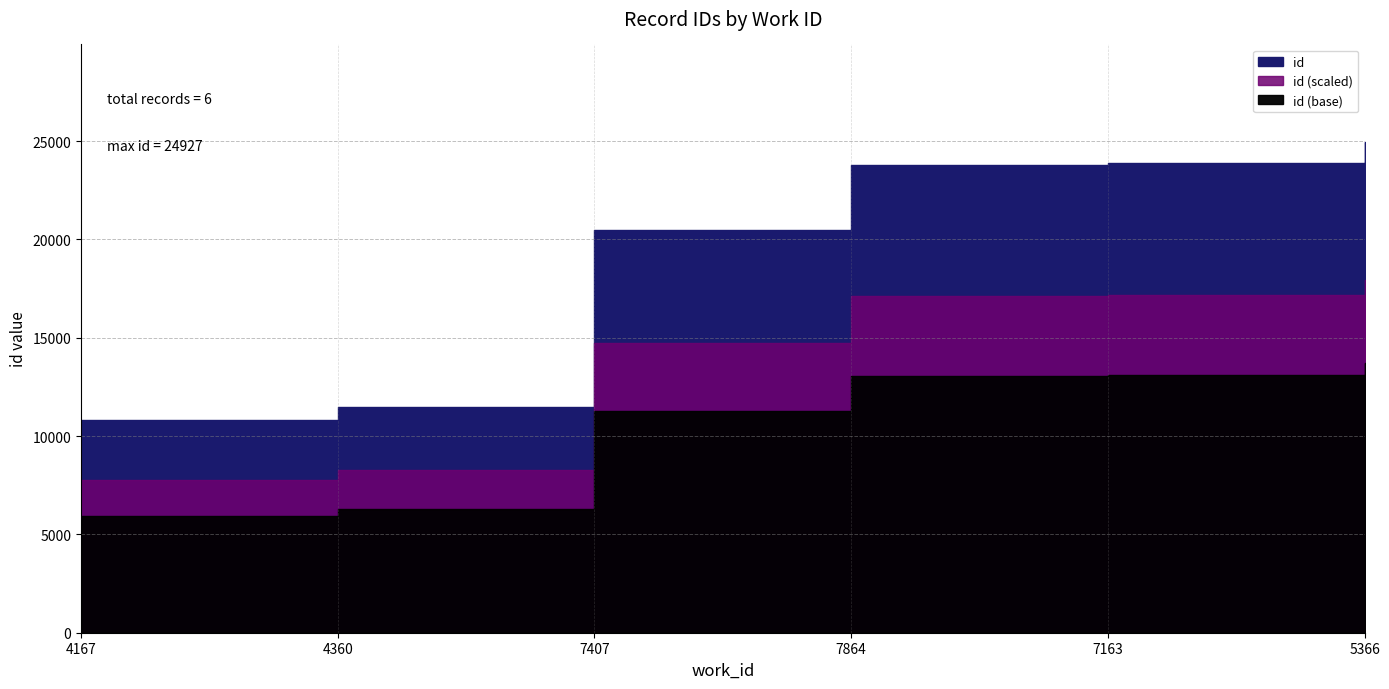

Is it true that the value at 4360 is 19373?

False